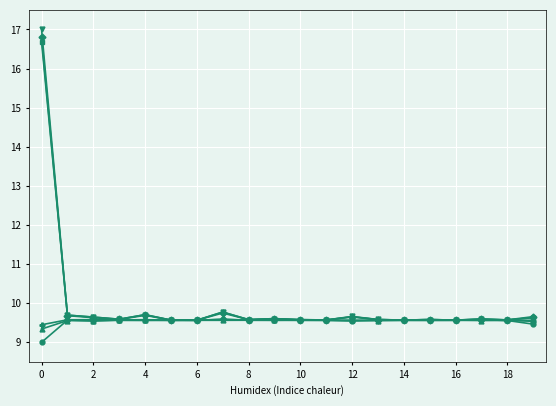

What is the maximum value shown in the chart?

17.0